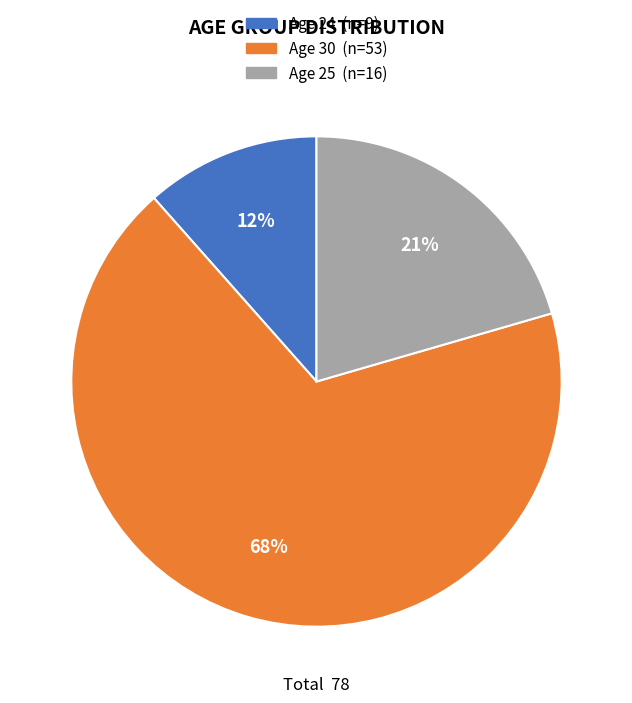

Is there any slice that represents more than half of the pie?

Yes